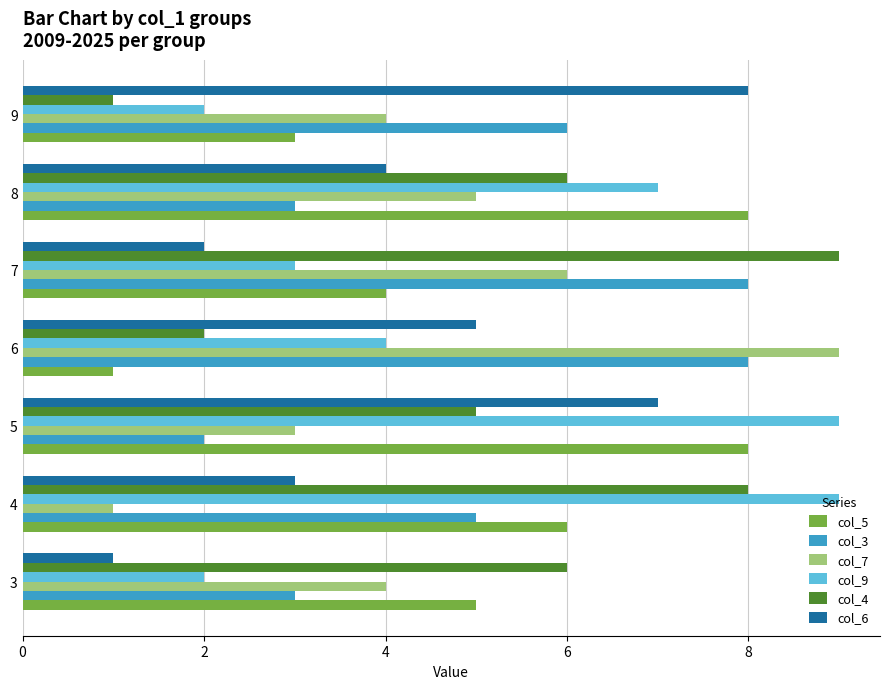

How many values in the col_3 series are below 5?

3